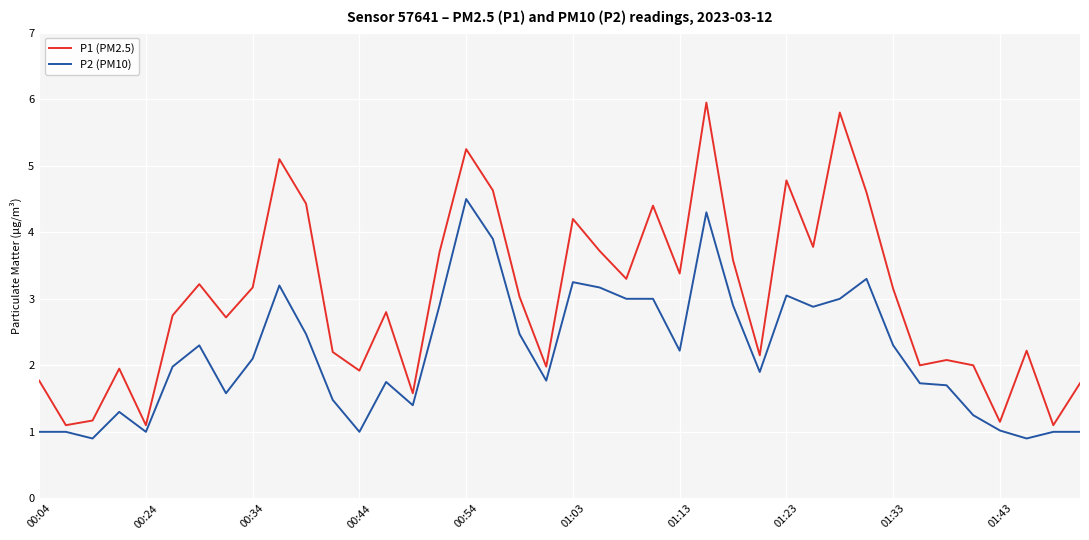

Rank the series by their maximum value, from lowest to highest.

P2 (PM10), P1 (PM2.5)